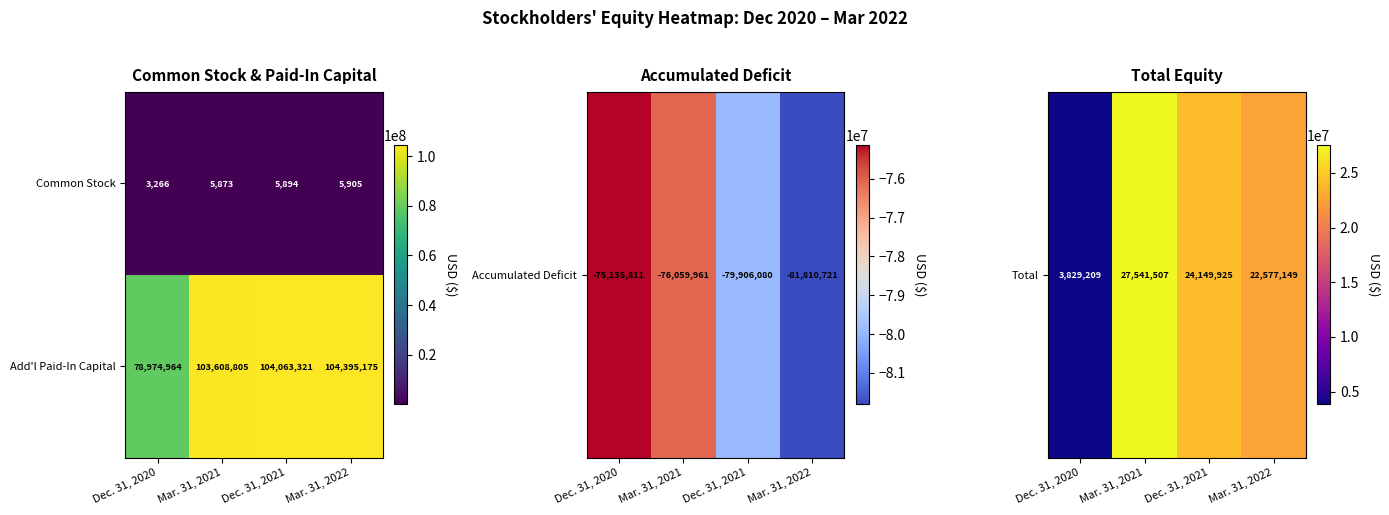

Where is Common Stock nearest to the value 4585?

Mar. 31, 2021